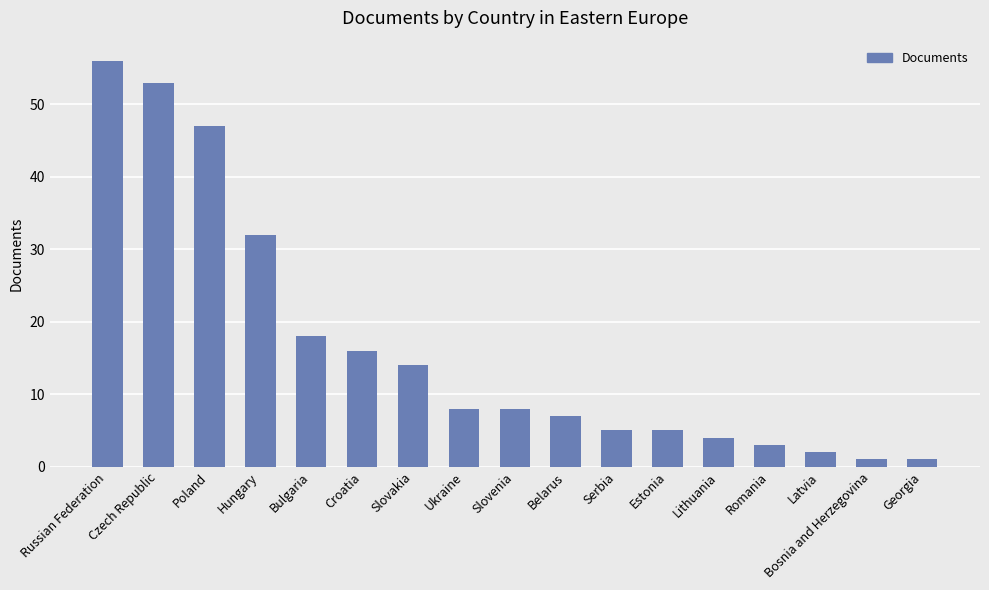

What is the sum of all values?

280